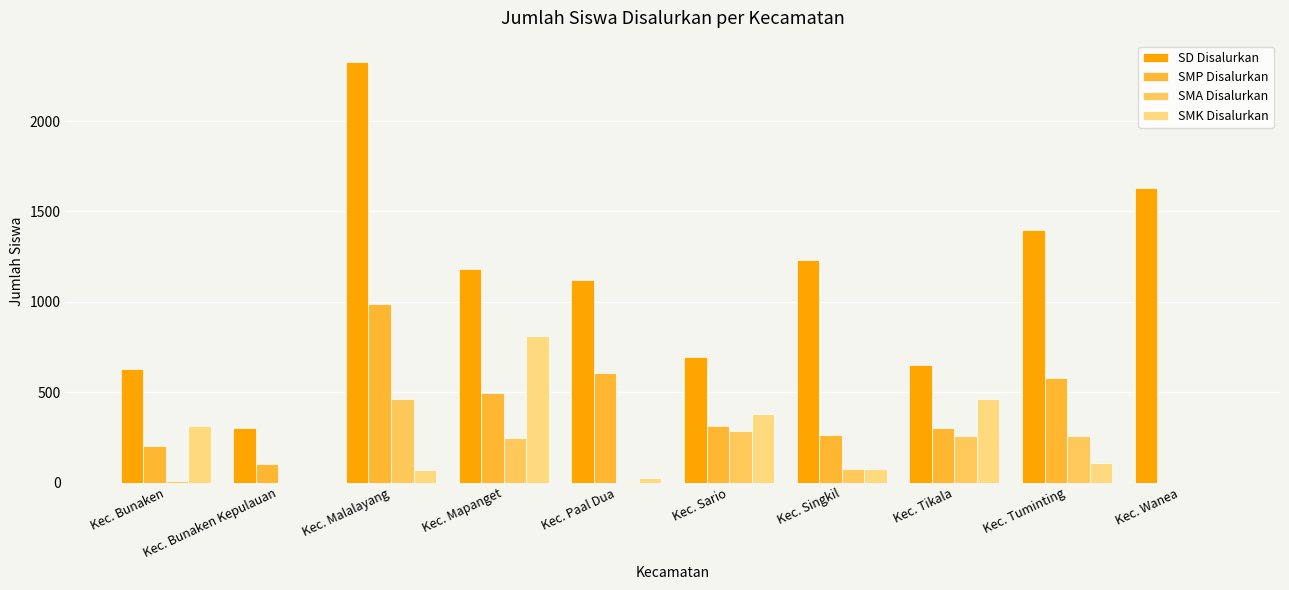

At which label does SMP Disalurkan first exceed 313?

Kec. Malalayang